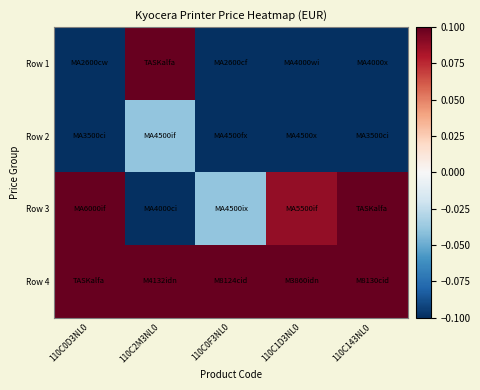

At which category is the sum across all series the highest?

110C2M3NL0